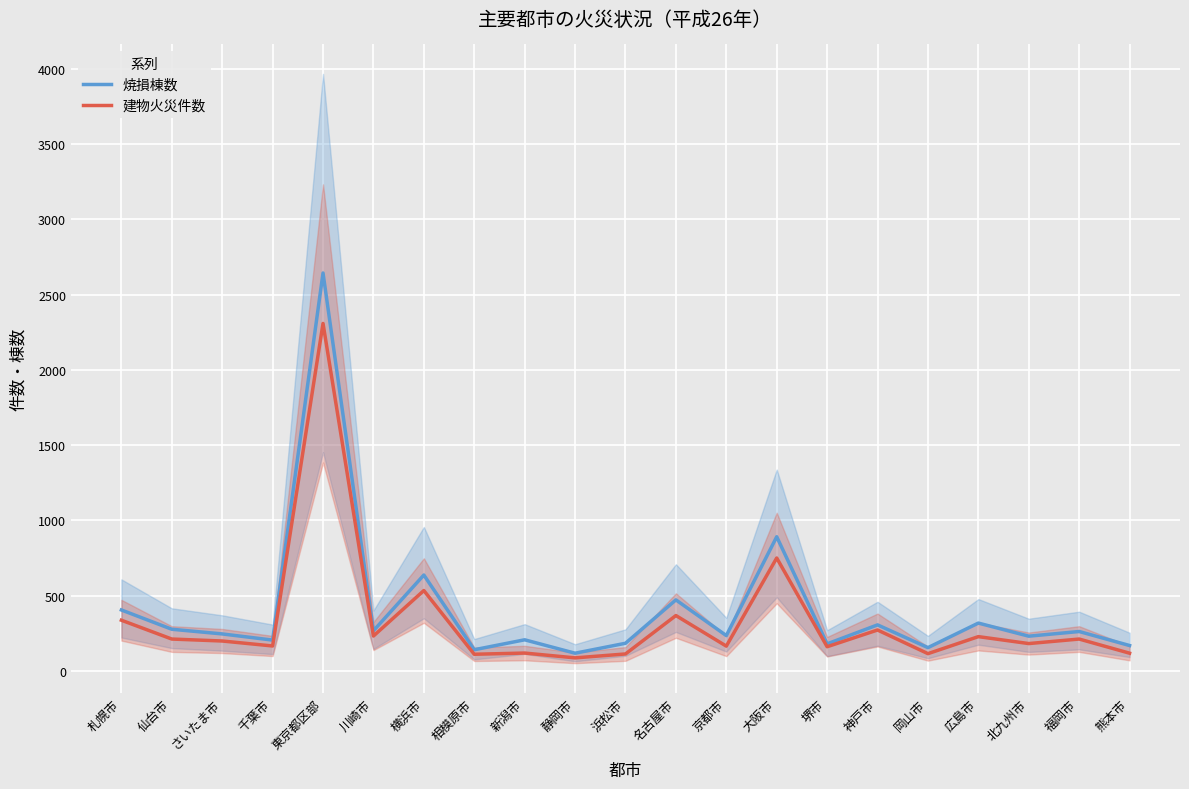

What is the difference between the highest and lowest values at 東京都区部?

335